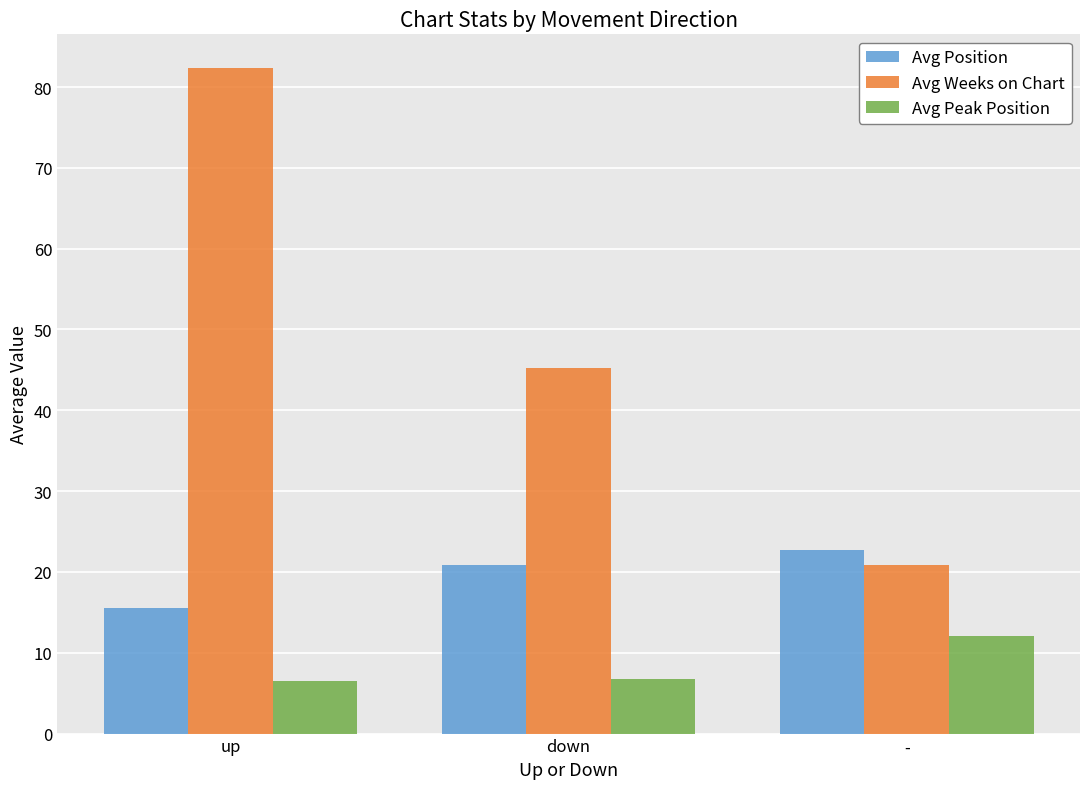

What is the label of the 2nd bar from the right?

down